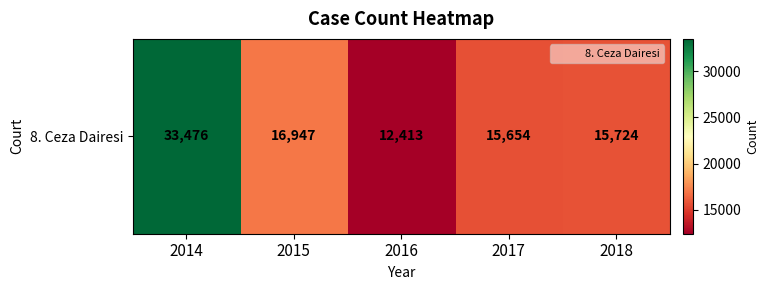

Where is the data nearest to the value 22944?

2015